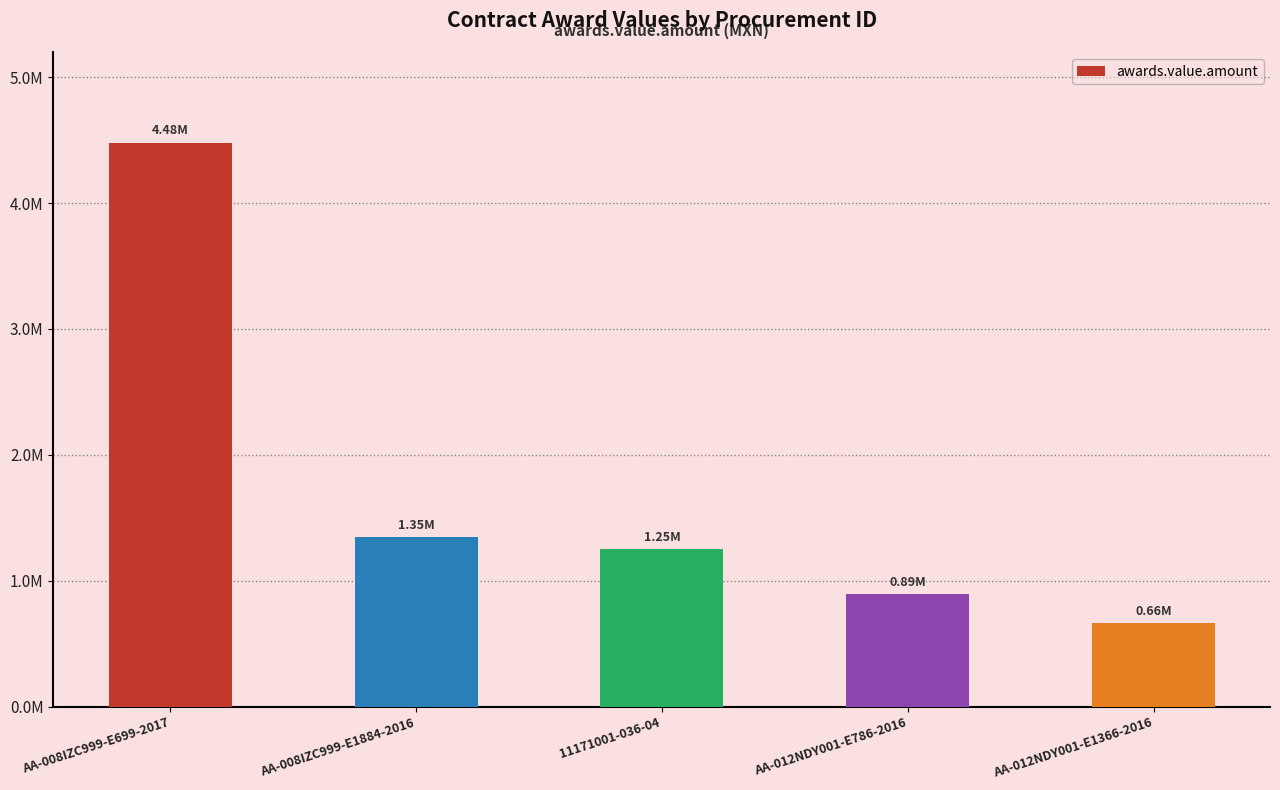

The chart shows a value of 893246.6 at AA-012NDY001-E786-2016. True or false?

True